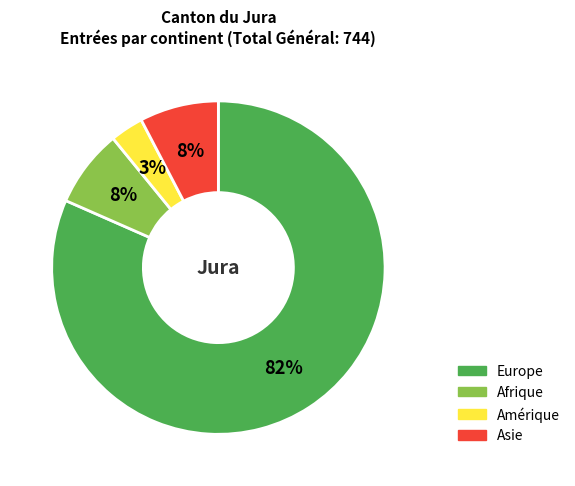

Does Europe represent more than half of the total?

Yes